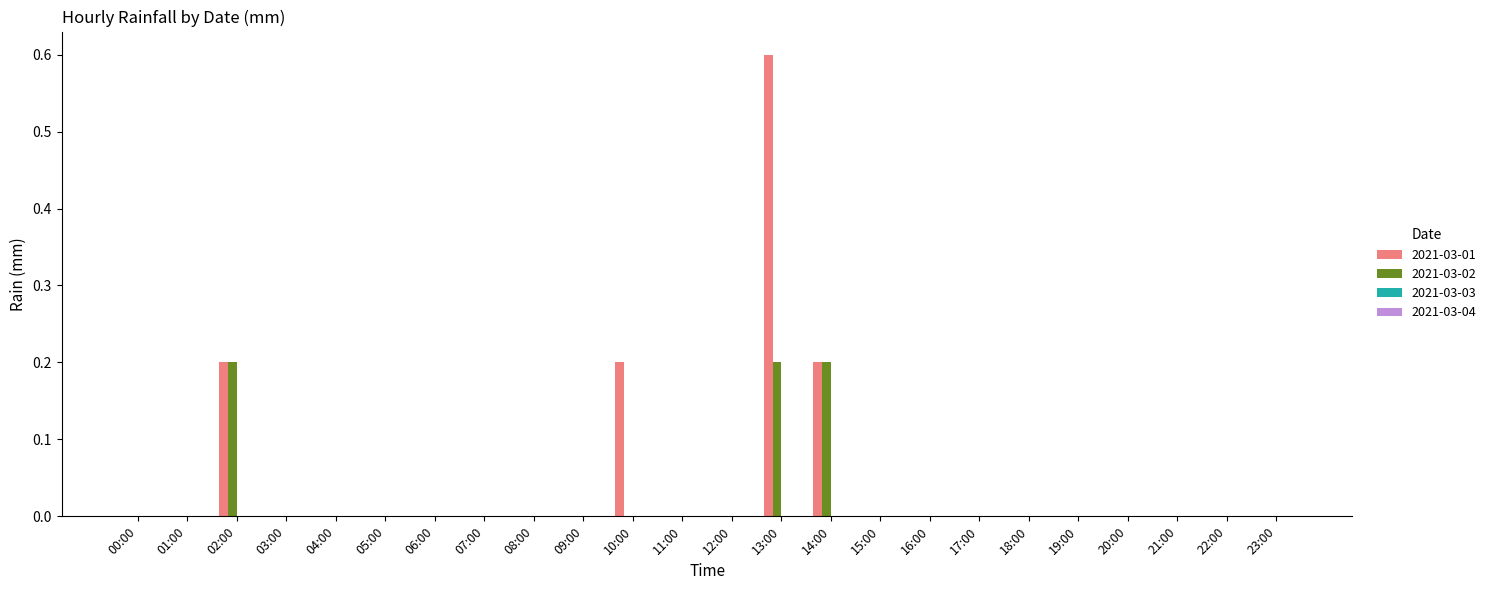

Count the number of data series in this chart.

2